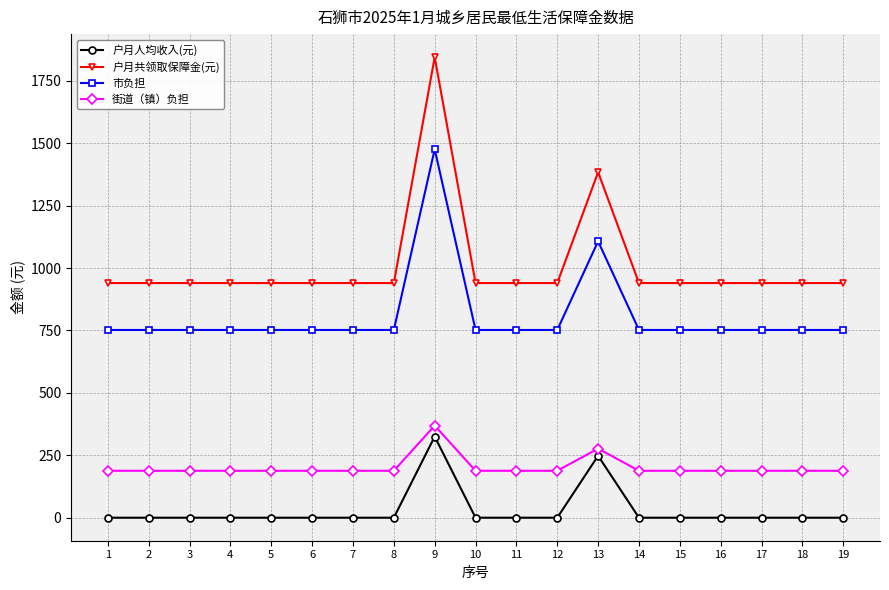

Reading right to left, list all the values displayed in this chart.

户月人均收入(元): 0.0	0.0	0.0	0.0	0.0	0.0	248.0	0.0	0.0	0.0	325.0	0.0	0.0	0.0	0.0	0.0	0.0	0.0	0.0
户月共领取保障金(元): 940.0	940.0	940.0	940.0	940.0	940.0	1384.0	940.0	940.0	940.0	1845.0	940.0	940.0	940.0	940.0	940.0	940.0	940.0	940.0
市负担: 752.0	752.0	752.0	752.0	752.0	752.0	1107.2	752.0	752.0	752.0	1476.0	752.0	752.0	752.0	752.0	752.0	752.0	752.0	752.0
街道（镇）负担: 188.0	188.0	188.0	188.0	188.0	188.0	276.8	188.0	188.0	188.0	369.0	188.0	188.0	188.0	188.0	188.0	188.0	188.0	188.0